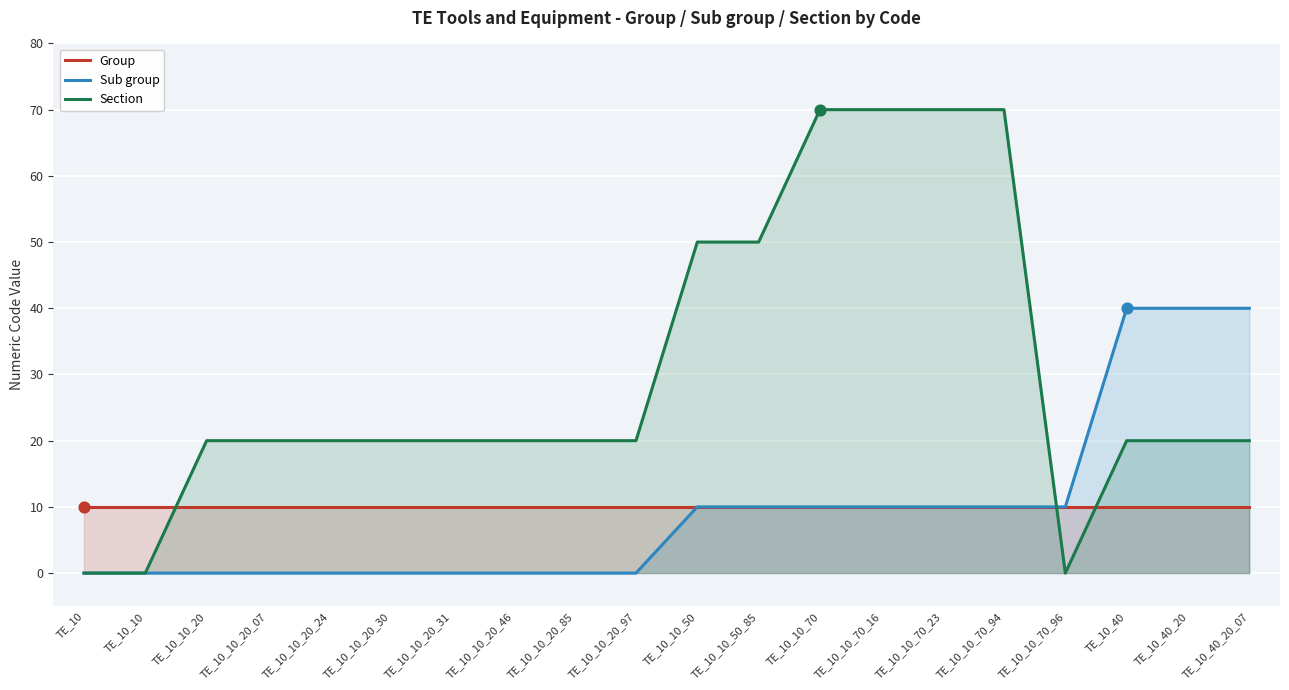

Which series reaches the maximum Y coordinate?

Section